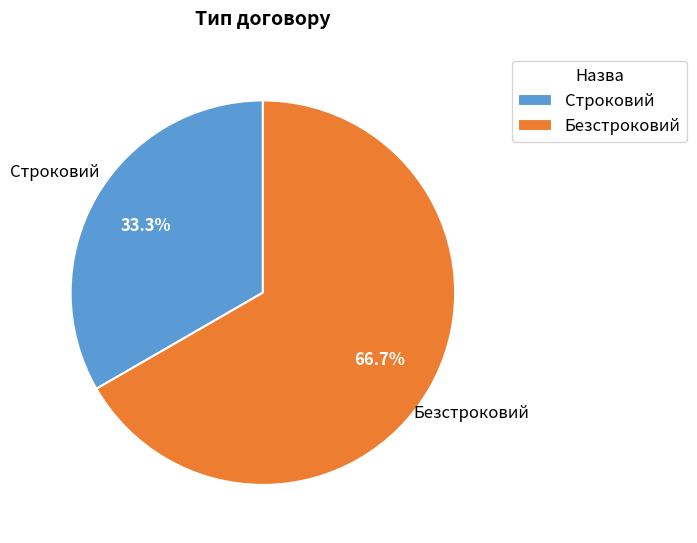

What is the ratio of the value at Строковий to the value at Безстроковий?

0.5